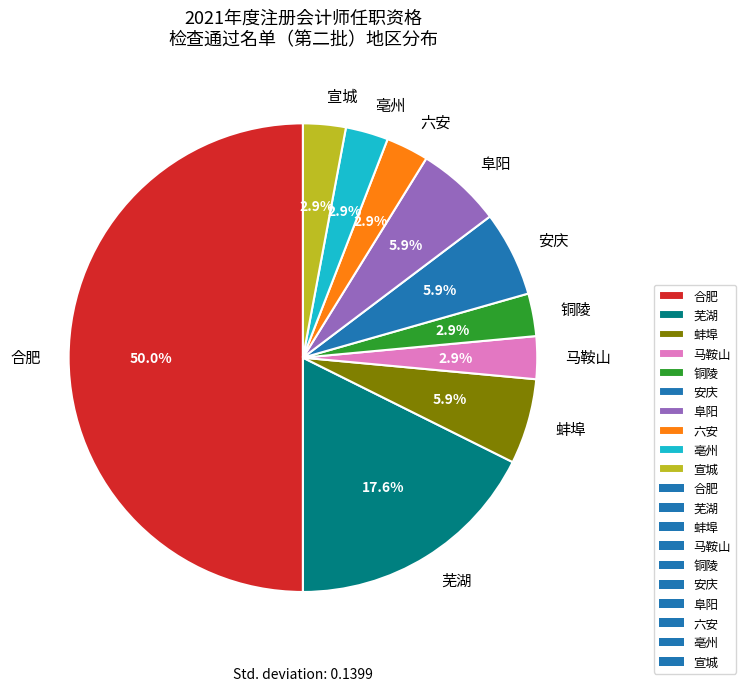

What percentage do 马鞍山 and 安庆 together represent?

8.8%